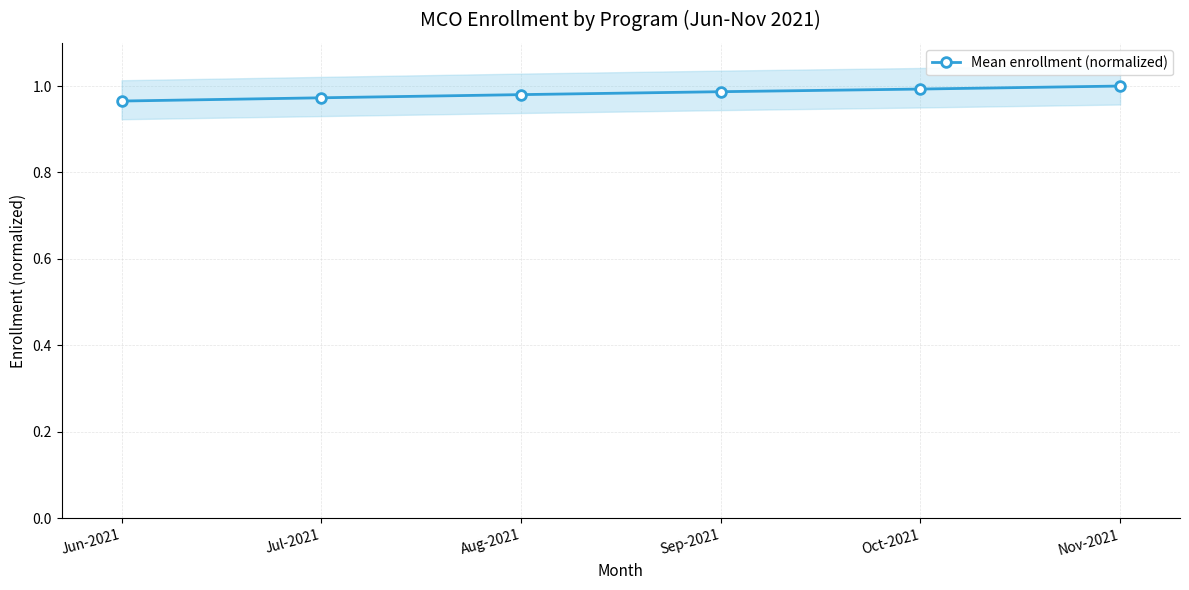

Reading left to right, transcribe all the data shown in this chart.

1.0	1.0	1.0	1.0	1.0	1.0